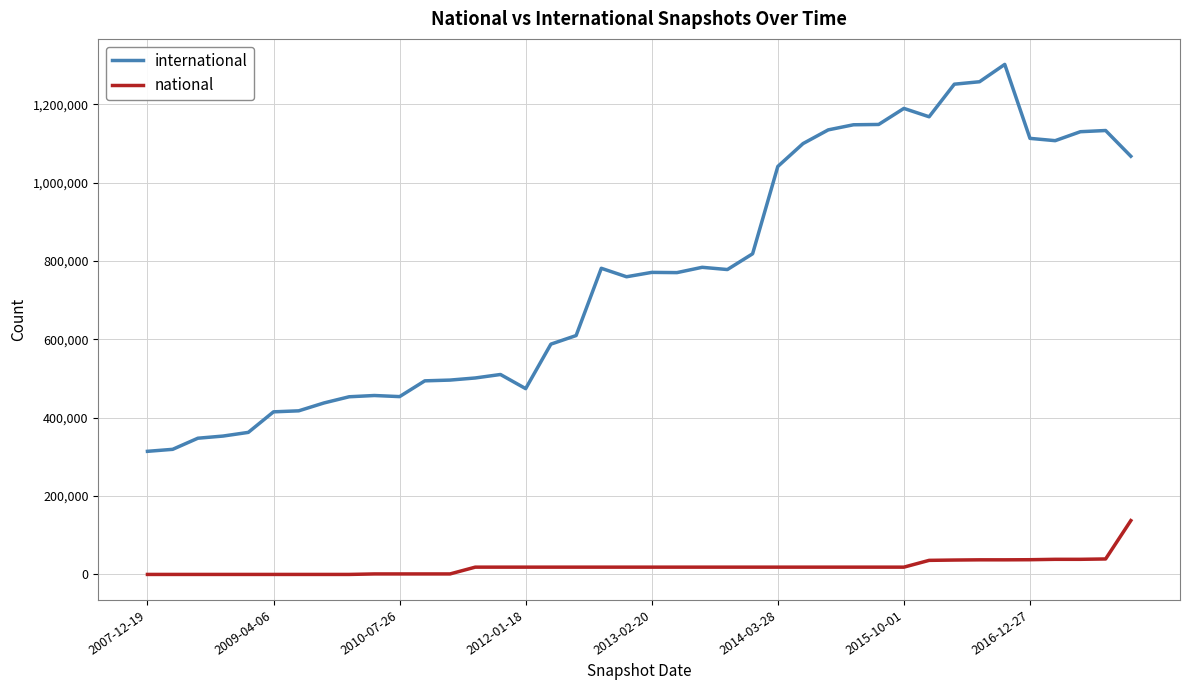

List the series in order of their overall mean, lowest first.

national, international